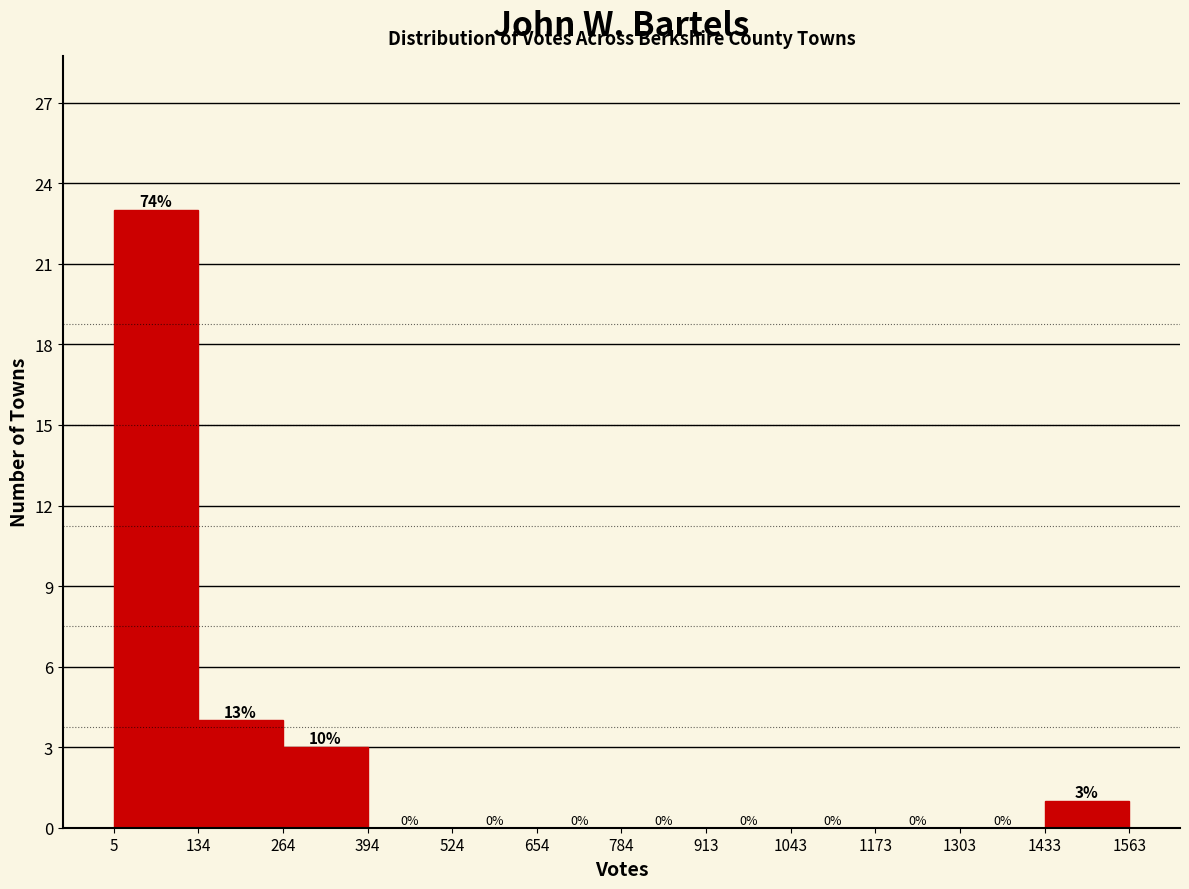

Over which range of the x-axis is the bar tallest?

5 to 134